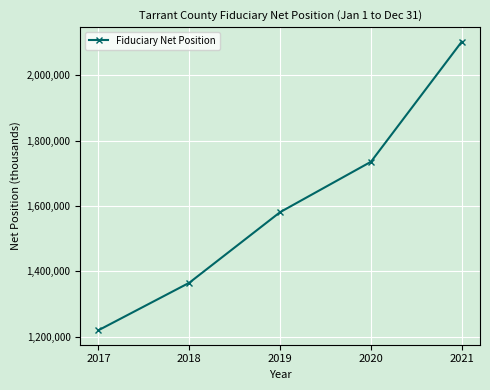

What is the value of the 5th point from the left?

2103217